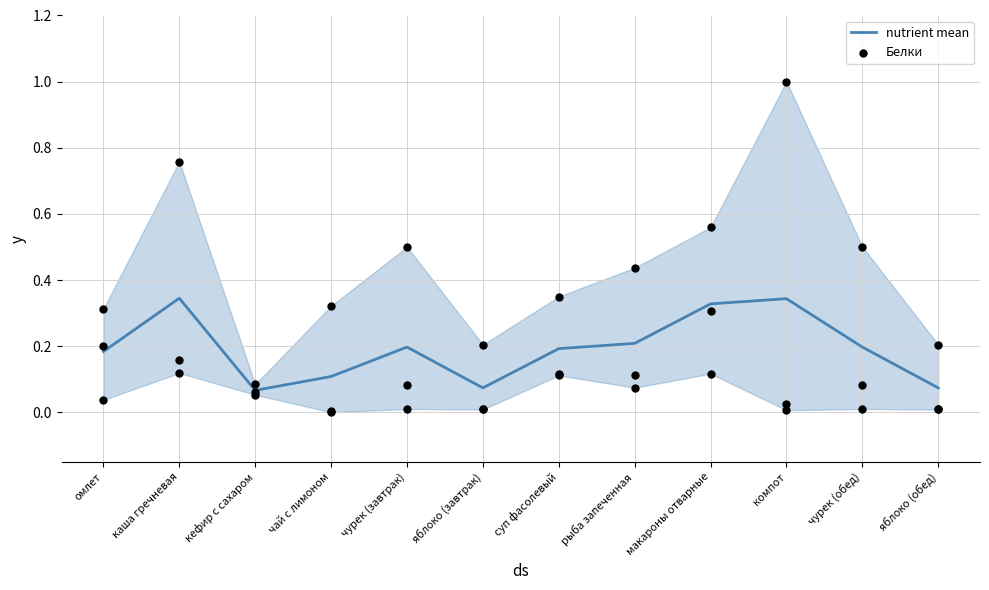

Which series has the largest total across all categories?

nutrient mean